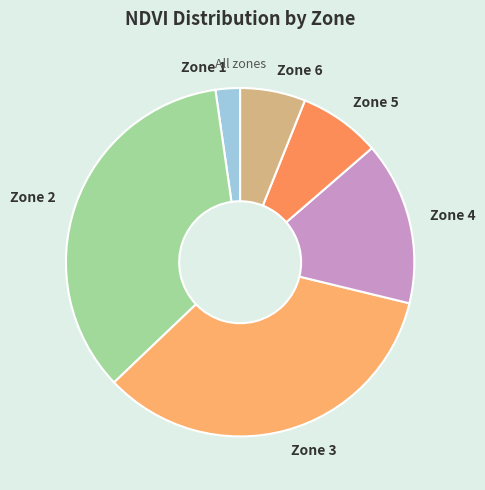

Which slice is the smallest?

Zone 1